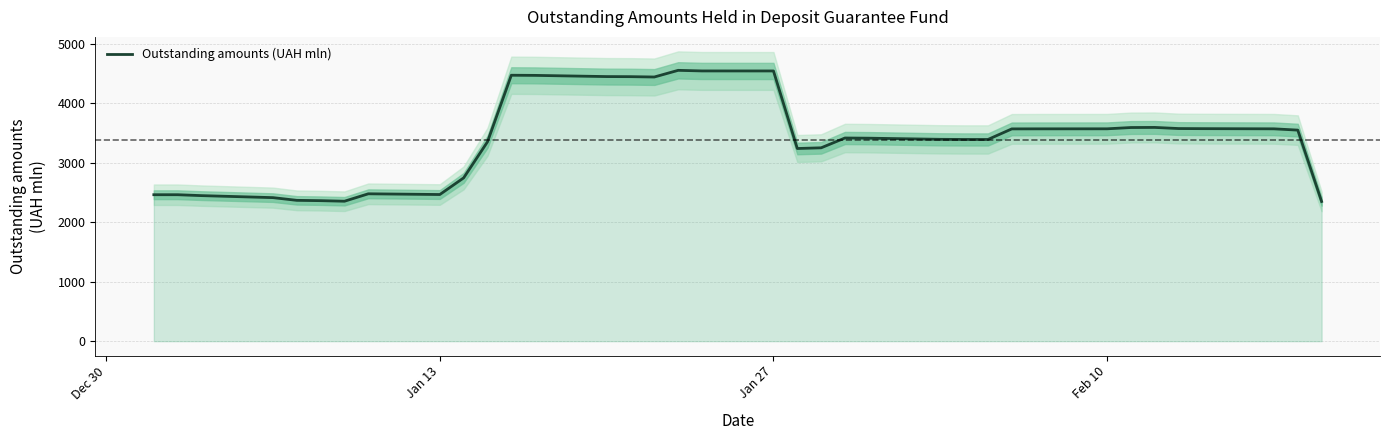

What is the highest value of the Outstanding amounts (UAH mln) series?

4554.3